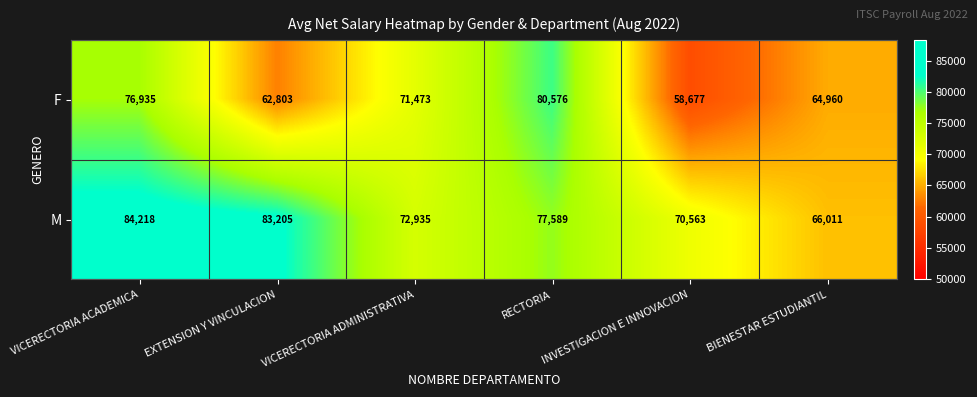

The M series shows 128980 at VICERECTORIA ADMINISTRATIVA. True or false?

False